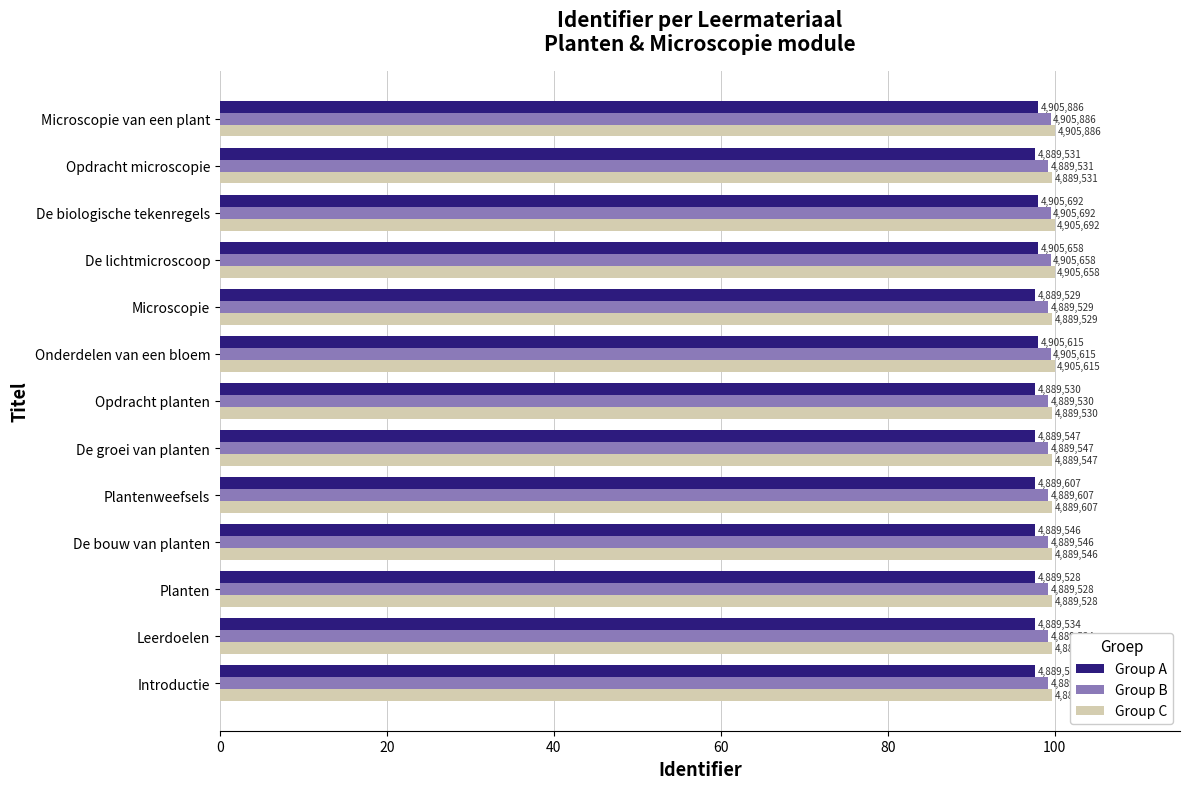

Reading right to left, extract all data points from this chart.

Group A: 98.0	97.7	98.0	98.0	97.7	98.0	97.7	97.7	97.7	97.7	97.7	97.7	97.7
Group B: 99.5	99.2	99.5	99.5	99.2	99.5	99.2	99.2	99.2	99.2	99.2	99.2	99.2
Group C: 100.0	99.7	100.0	100.0	99.7	100.0	99.7	99.7	99.7	99.7	99.7	99.7	99.7